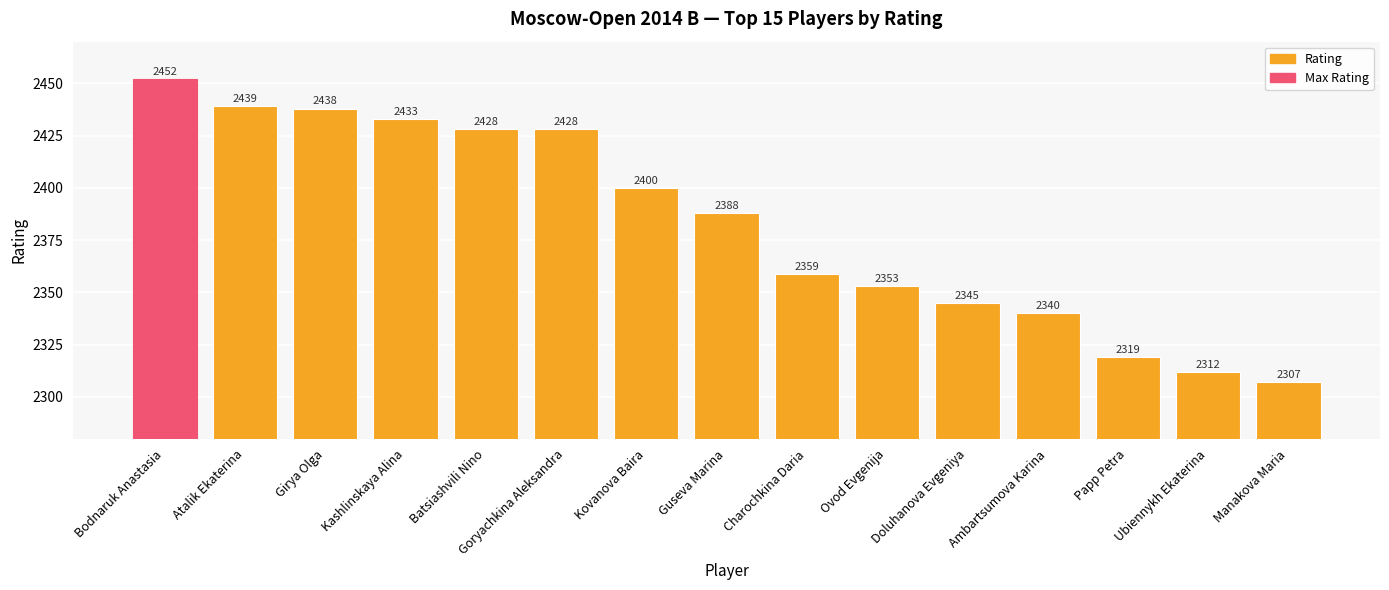

Which has a higher value, Kovanova Baira or Guseva Marina?

Kovanova Baira